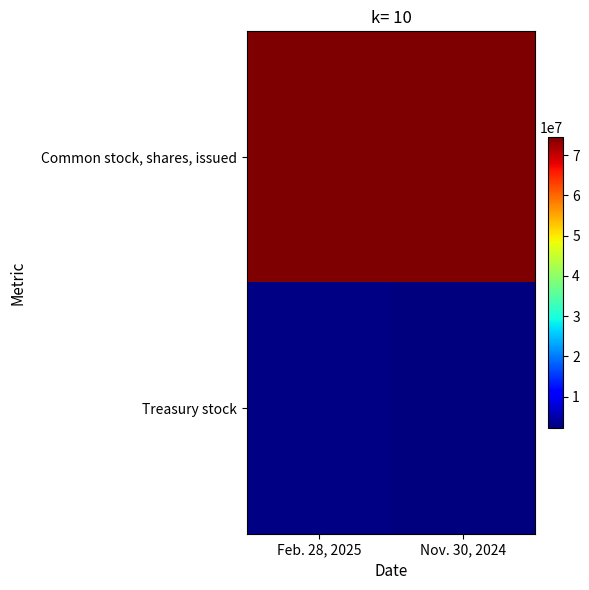

List the series in order of their overall mean, highest first.

Common stock, shares, issued, Treasury stock